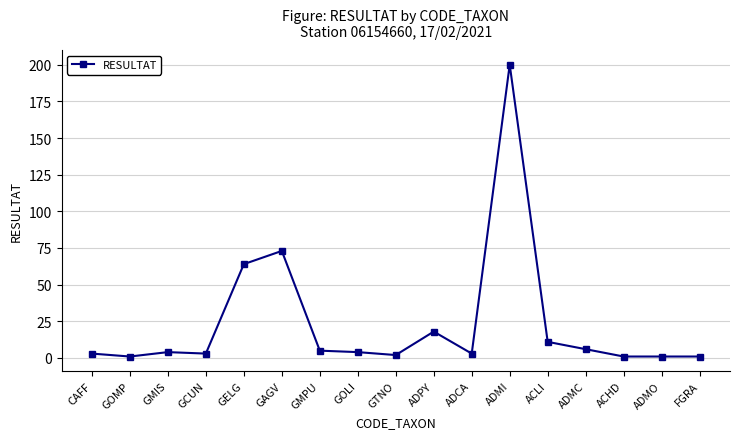

At which label is the value closest to 100?

GAGV